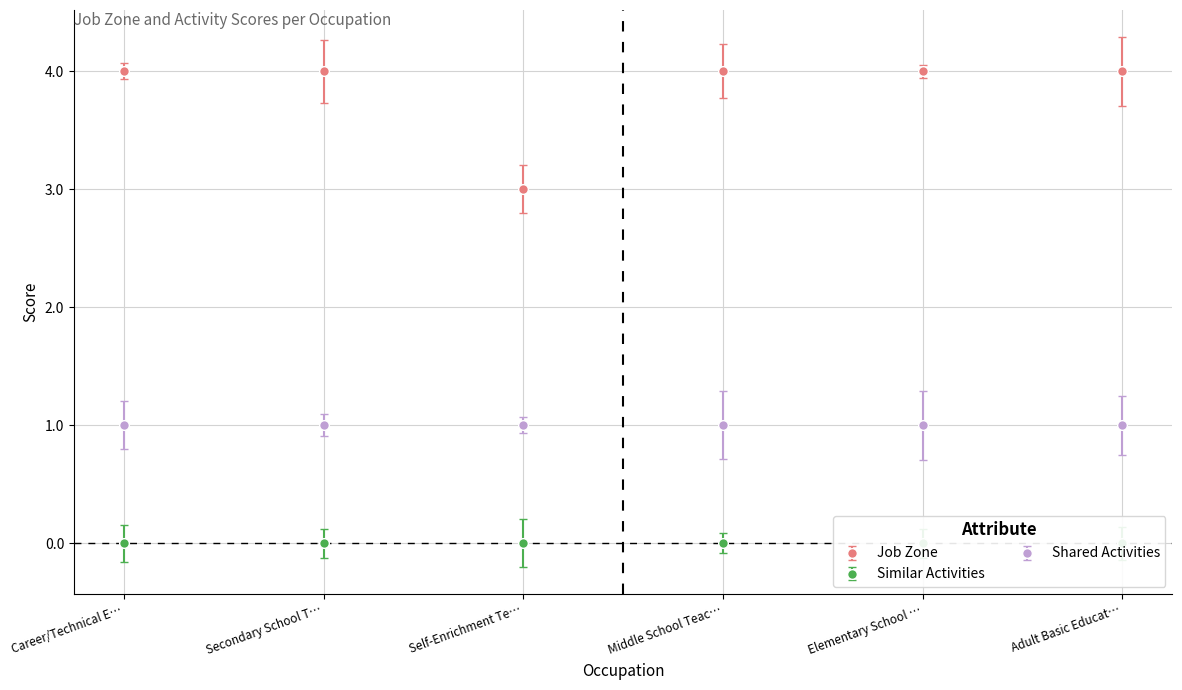

List the series in order of their overall mean, highest first.

Job Zone, Shared Activities, Similar Activities